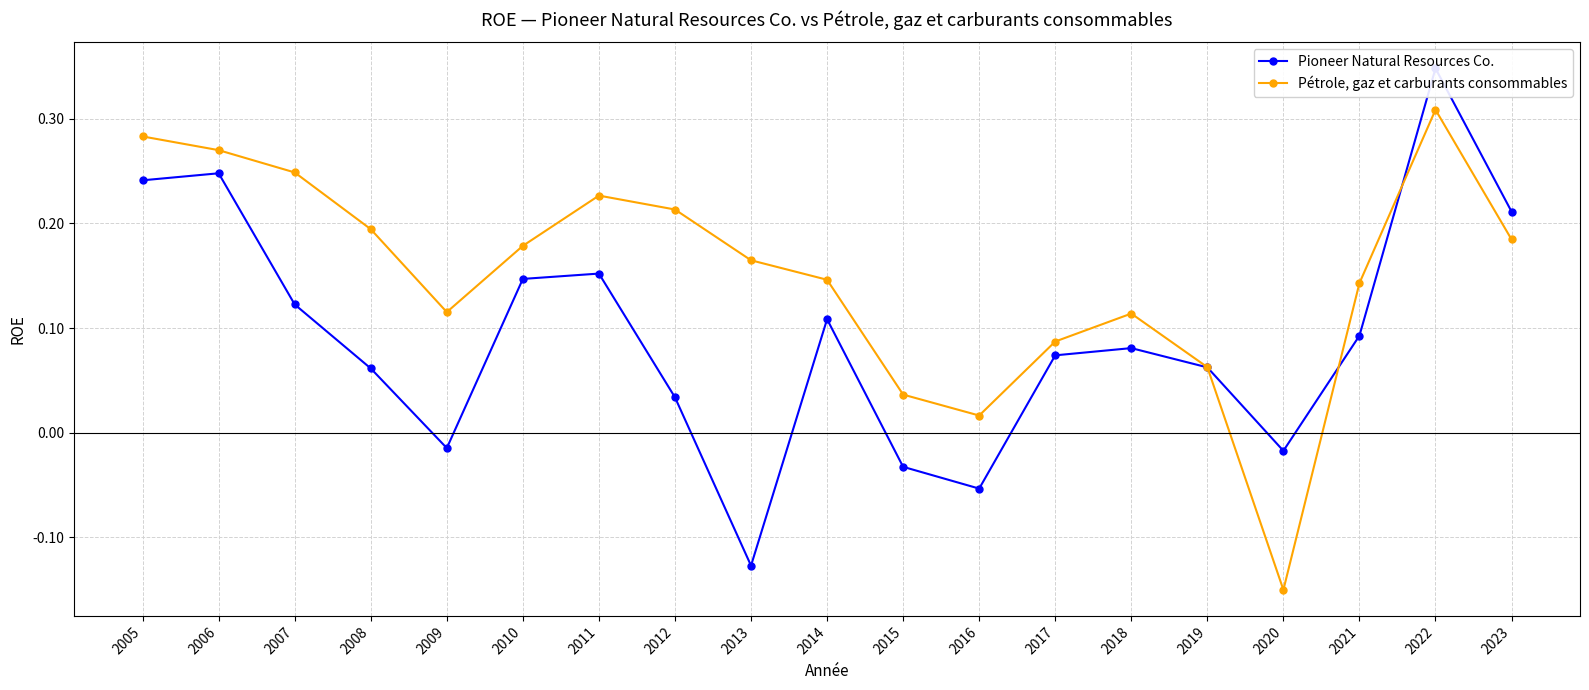

Reading right to left, list all the values displayed in this chart.

Pioneer Natural Resources Co.: 2023=0.2	2022=0.3	2021=0.1	2020=-0.0	2019=0.1	2018=0.1	2017=0.1	2016=-0.1	2015=-0.0	2014=0.1	2013=-0.1	2012=0.0	2011=0.2	2010=0.1	2009=-0.0	2008=0.1	2007=0.1	2006=0.2	2005=0.2
Pétrole, gaz et carburants consommables: 2023=0.2	2022=0.3	2021=0.1	2020=-0.2	2019=0.1	2018=0.1	2017=0.1	2016=0.0	2015=0.0	2014=0.1	2013=0.2	2012=0.2	2011=0.2	2010=0.2	2009=0.1	2008=0.2	2007=0.2	2006=0.3	2005=0.3